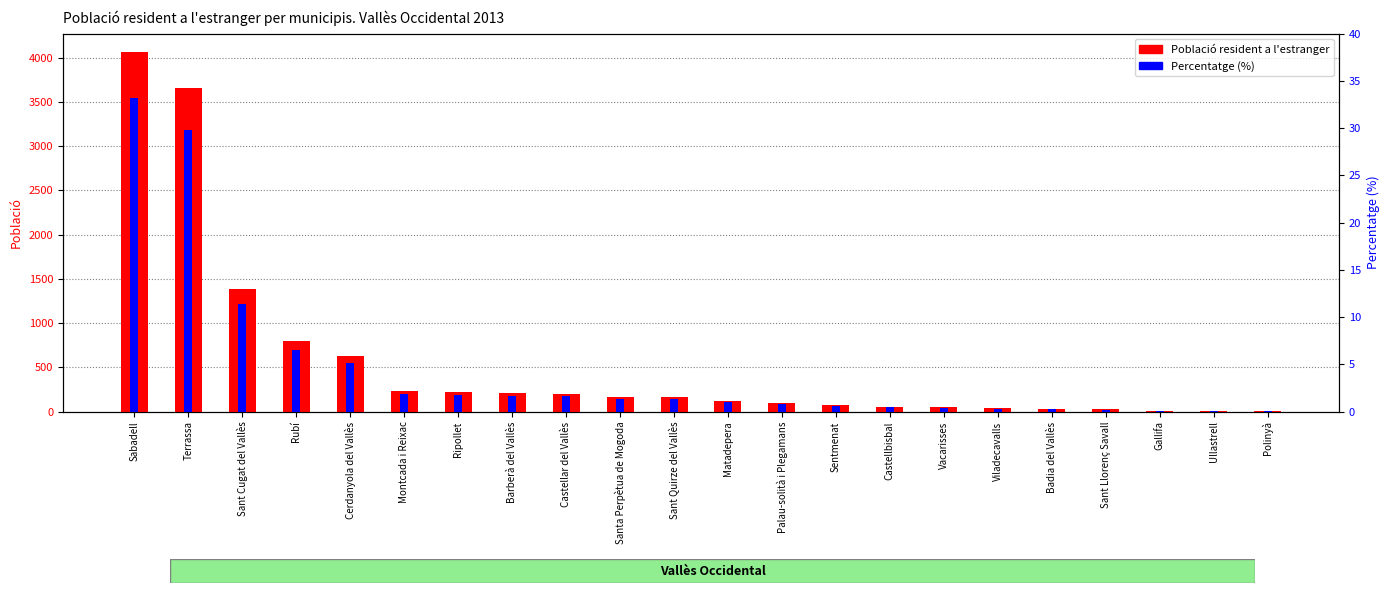

What is the difference between the highest and lowest values at Sant Quirze del Vallès?

160.7